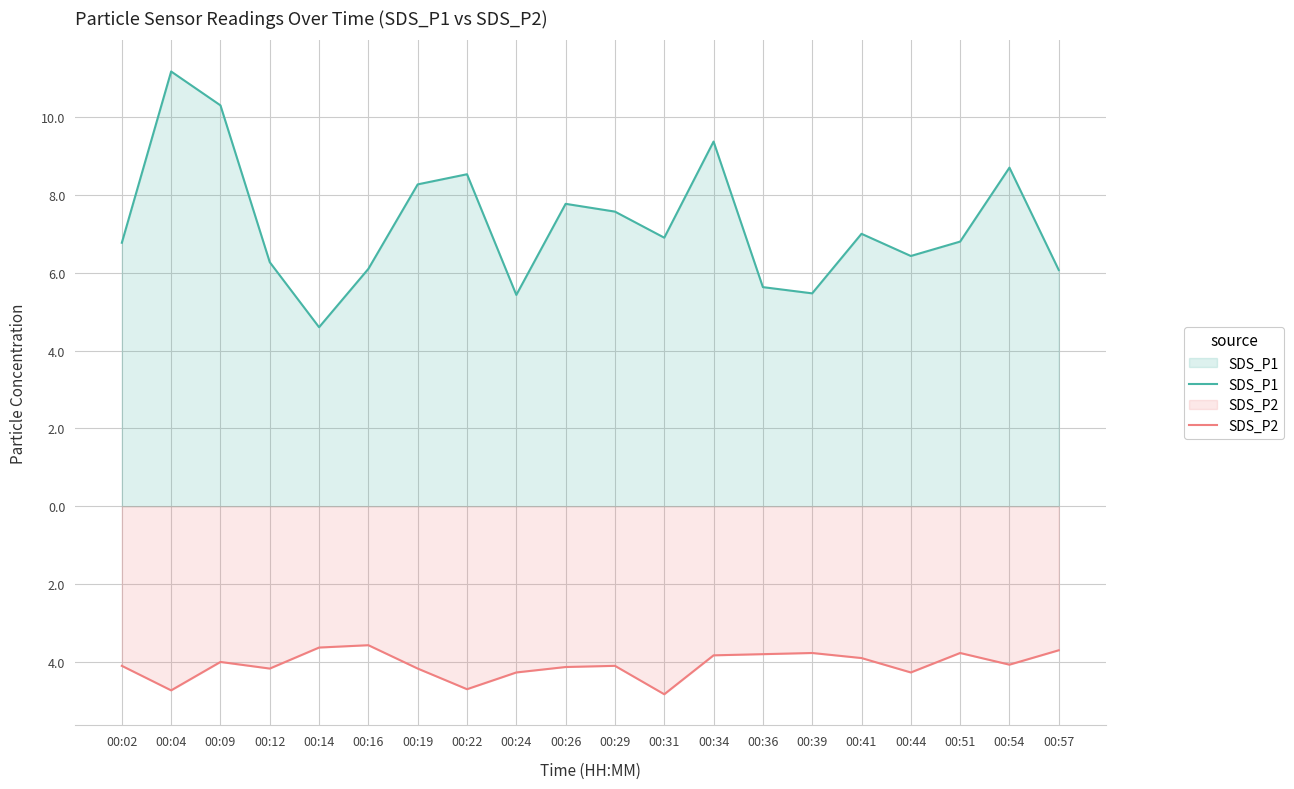

Where does the SDS_P1 series first go above 6?

00:02